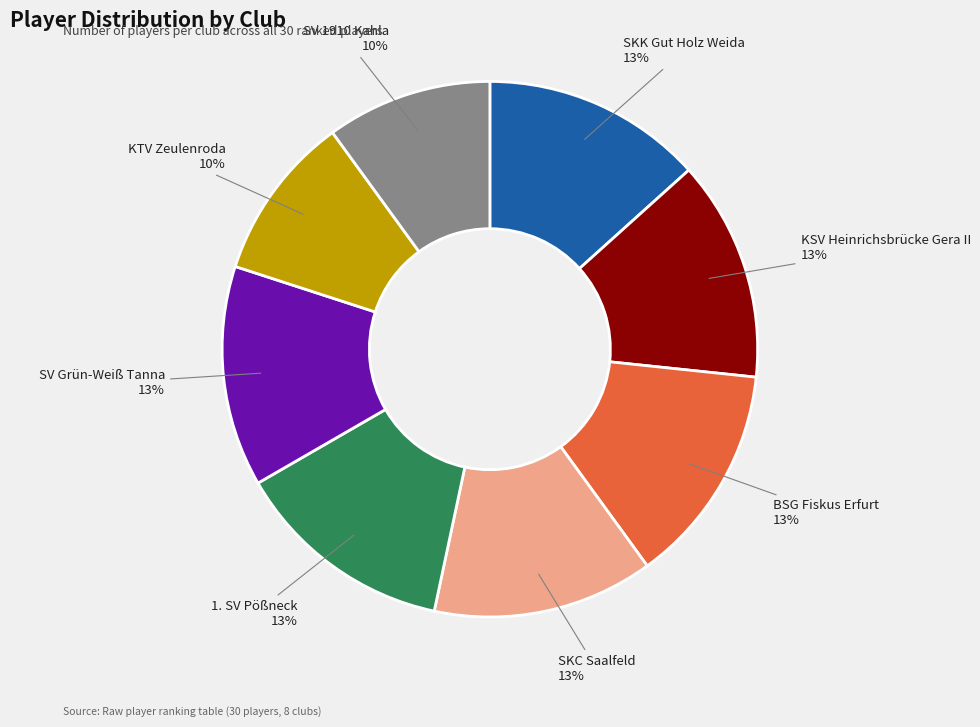

To the nearest percent, what is the average slice percentage?

12%